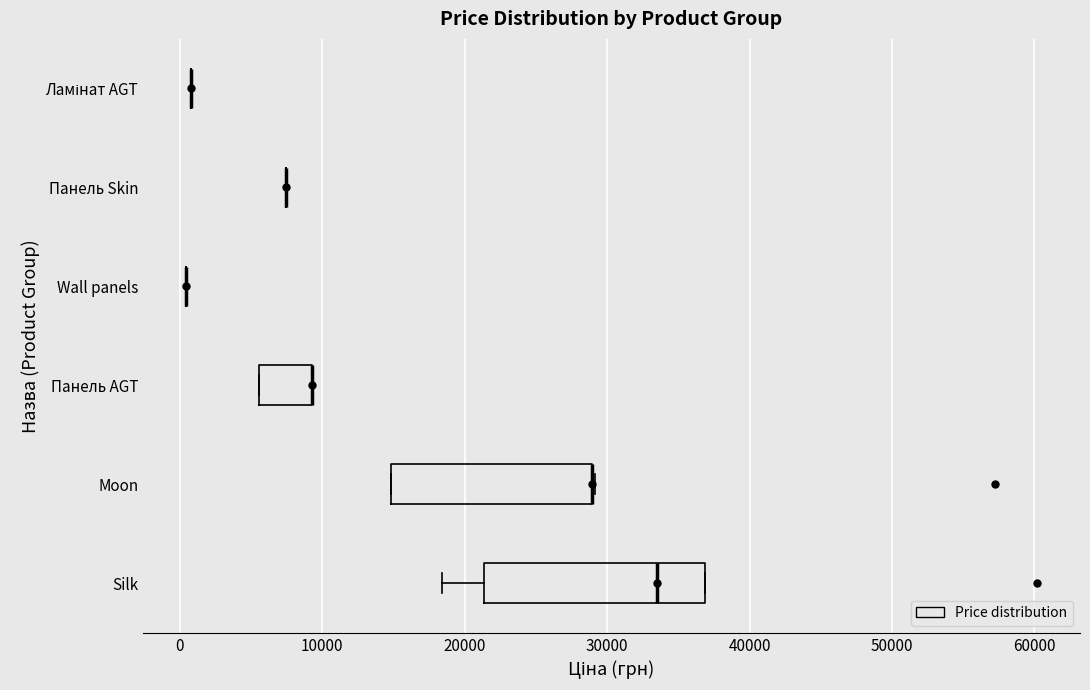

Where is the right edge of the box for Moon on the x-axis? The values are not printed on the chart, so give them approximately, as read against the axis.

29000